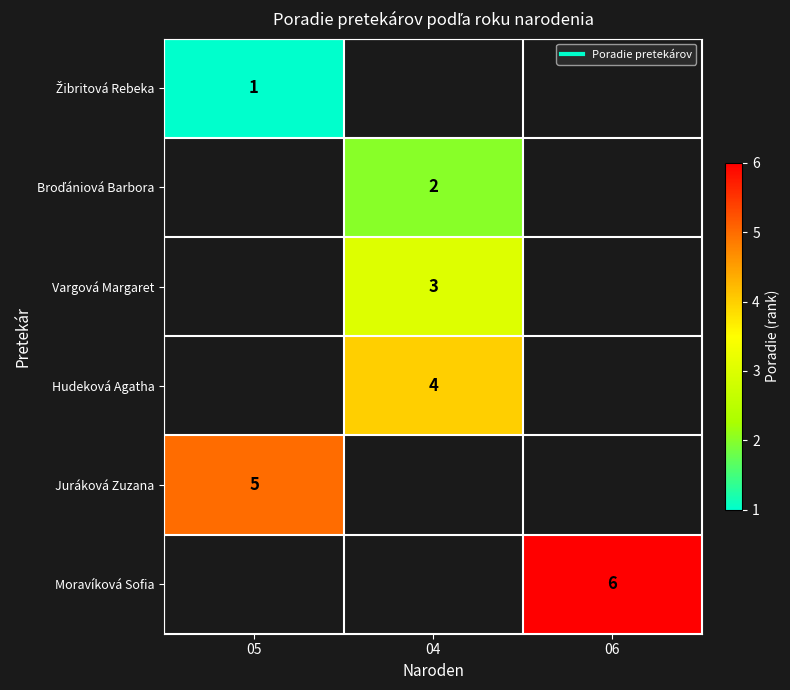

Rank the categories by row_4 value from lowest to highest.

05, 04, 06